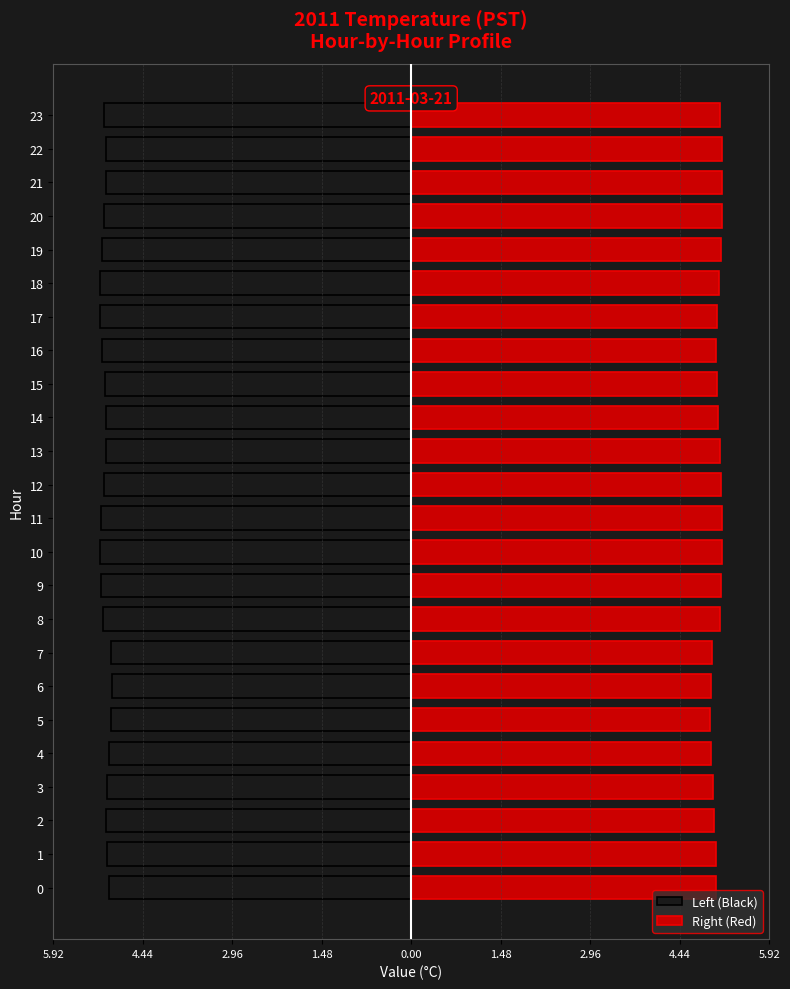

Count the number of categories in the chart.

24